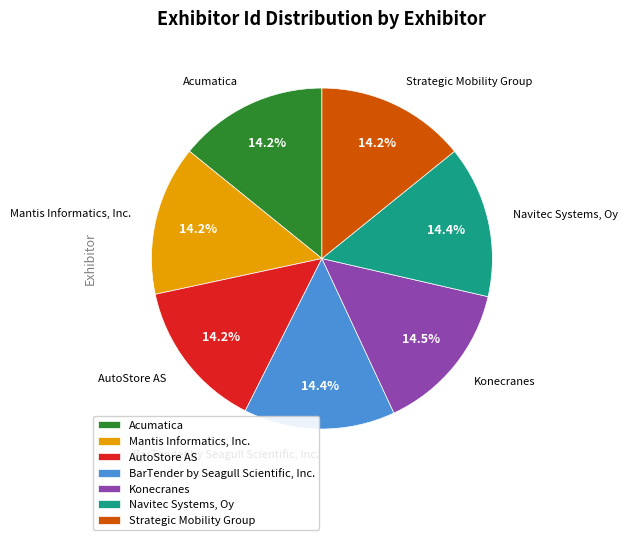

Does Acumatica represent more than half of the total?

No